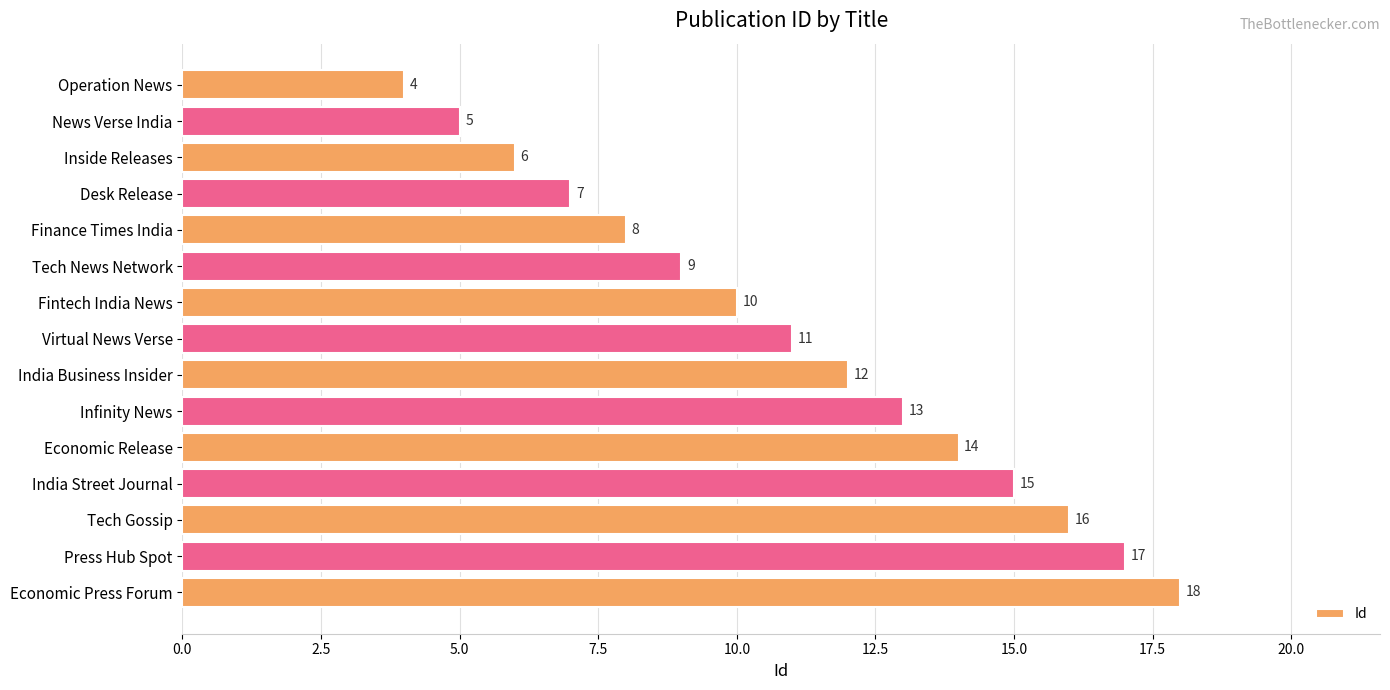

Is it true that the value at Tech News Network is 13?

False